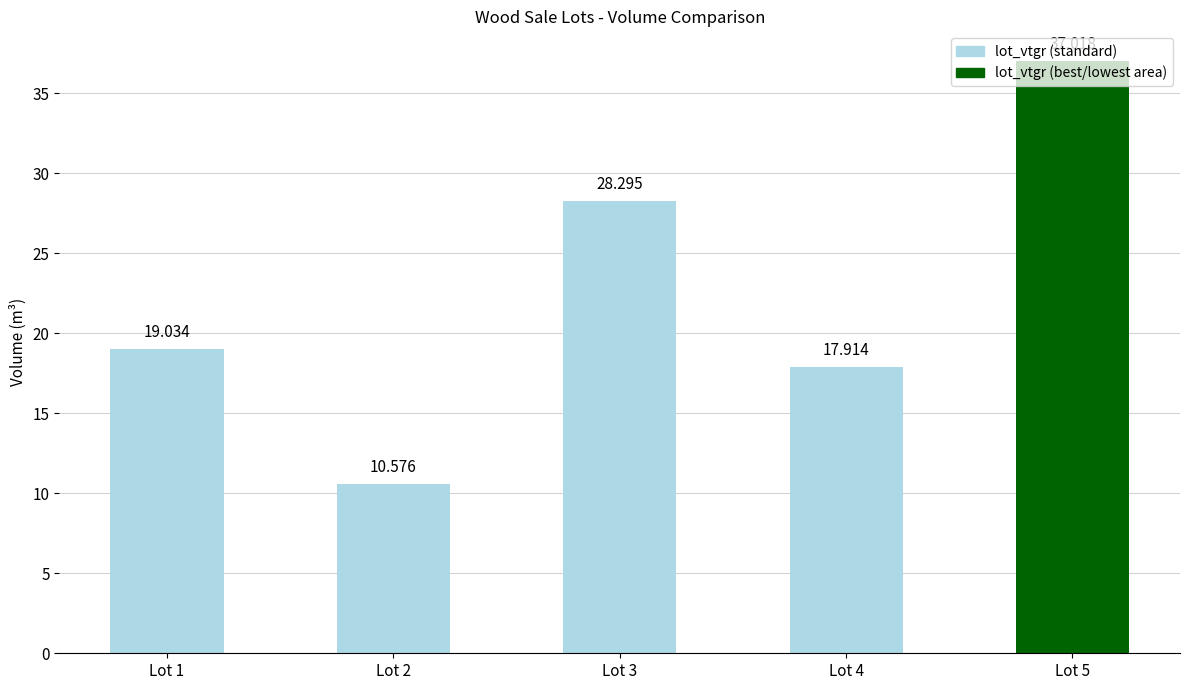

What is the smallest value displayed?

10.6